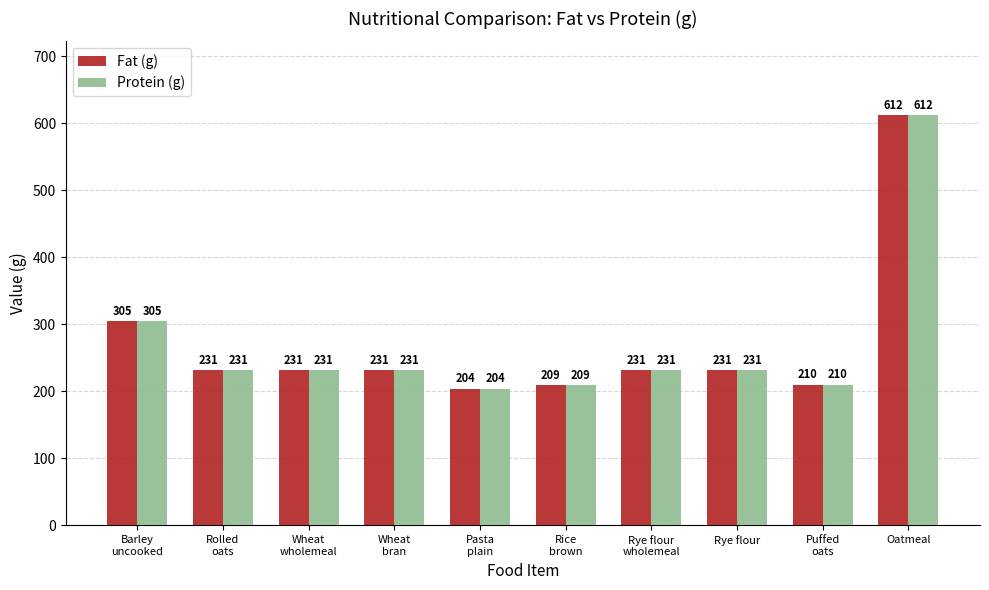

How many groups of bars are there?

10